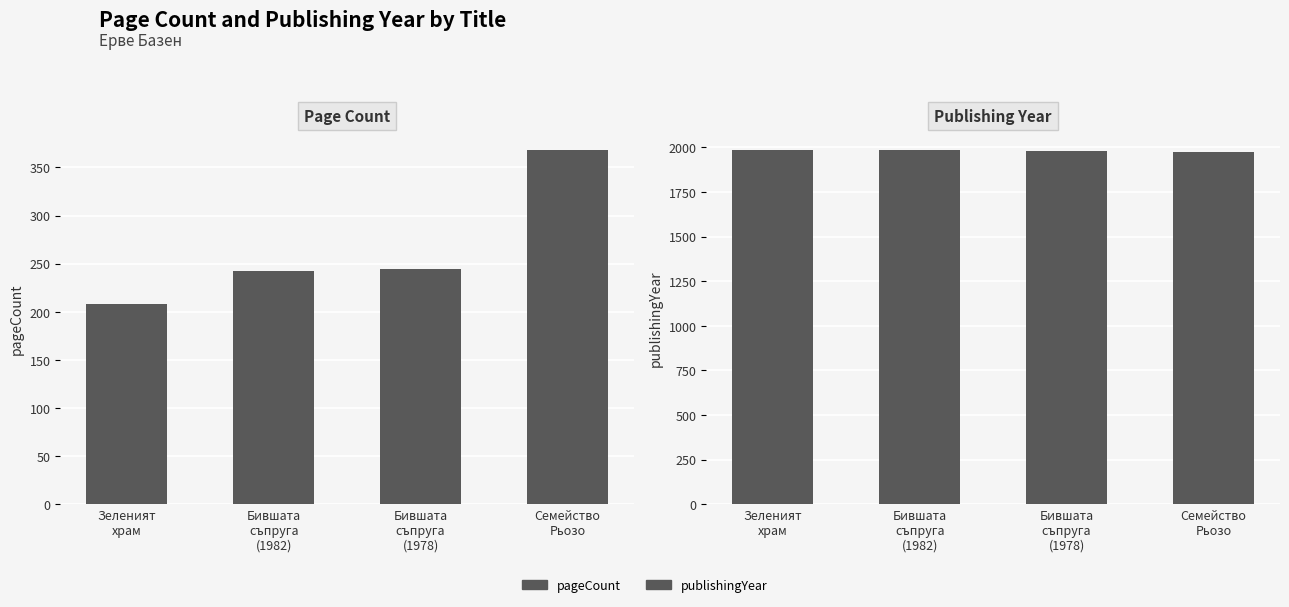

Which series has the largest range (max minus min)?

pageCount